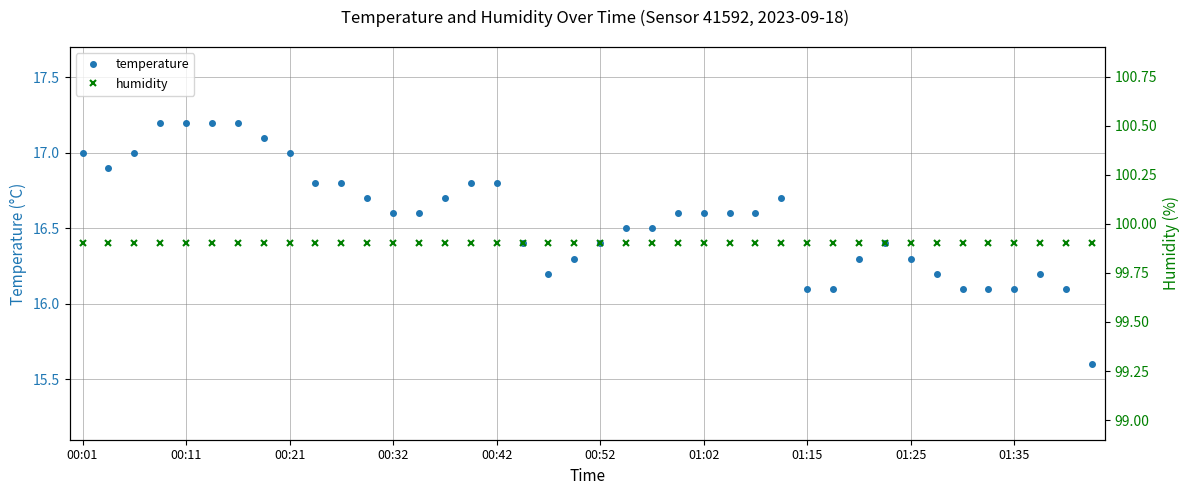

True or false: temperature and humidity intersect in this chart.

False